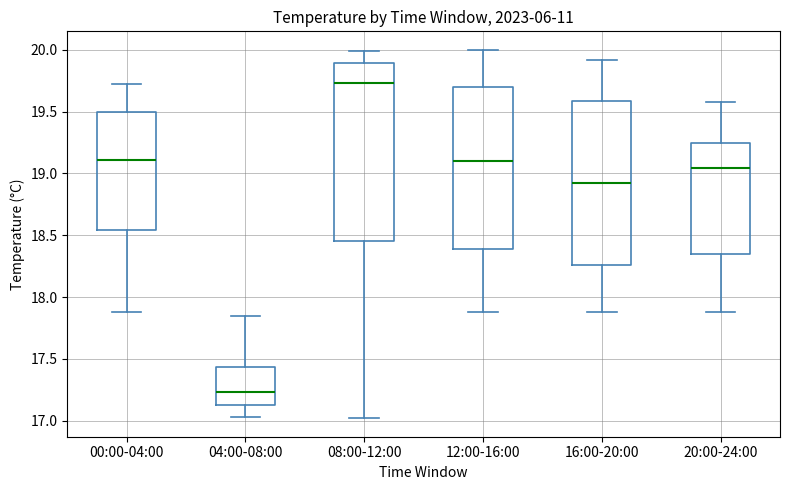

Reading left to right, read every box against the y-axis: the position of its median line, the range the box covers, and the ends of its whiskers. The values are not printed on the chart, so give them approximately, as read against the axis.

00:00-04:00: median 19.10, box 18.55 to 19.50, whiskers 17.90 to 19.70
04:00-08:00: median 17.25, box 17.15 to 17.45, whiskers 17.05 to 17.85
08:00-12:00: median 19.75, box 18.45 to 19.90, whiskers 17.00 to 20.00
12:00-16:00: median 19.10, box 18.40 to 19.70, whiskers 17.90 to 20.00
16:00-20:00: median 18.95, box 18.25 to 19.60, whiskers 17.90 to 19.90
20:00-24:00: median 19.05, box 18.35 to 19.25, whiskers 17.90 to 19.60